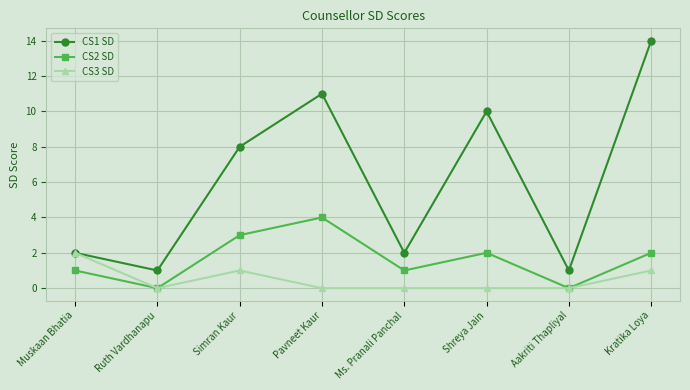

At which category does CS1 SD reach its first local valley?

Ruth Vardhanapu